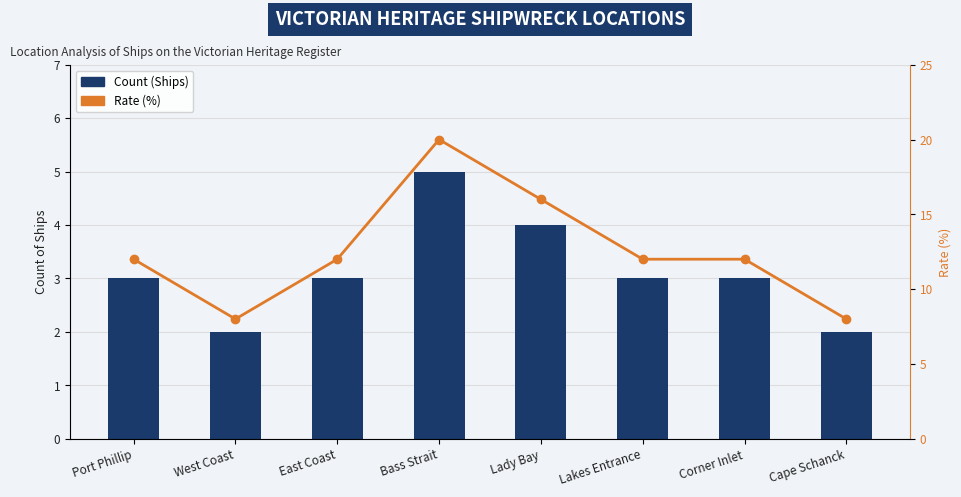

Rank the series at East Coast from lowest to highest value.

Count (Ships), Rate(%)